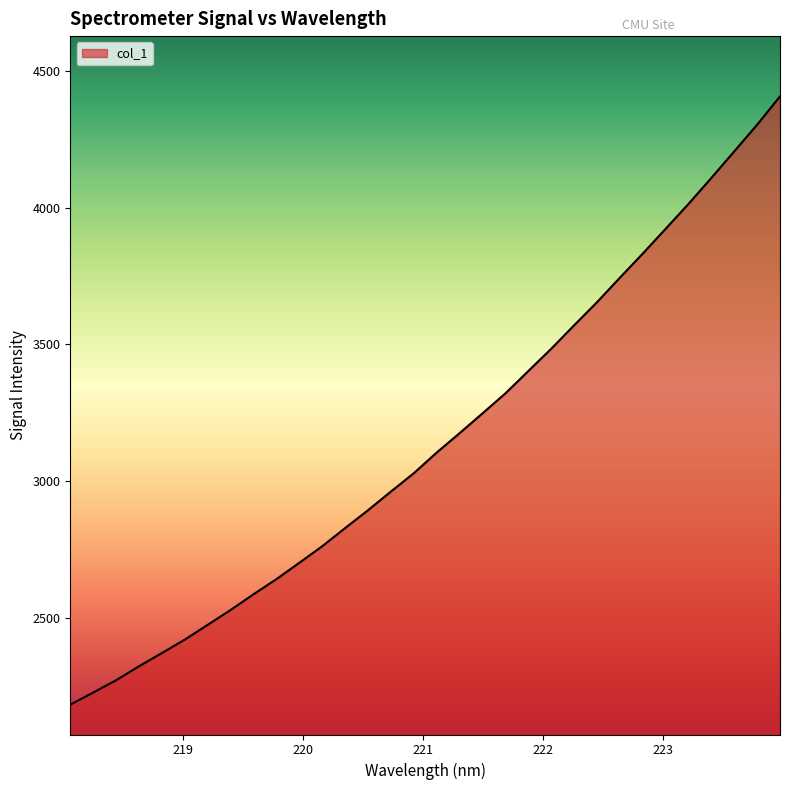

Reading left to right, list all the values displayed in this chart.

2182.6	2226.8	2271.8	2323.0	2371.4	2420.5	2474.6	2529.0	2586.3	2641.7	2701.6	2762.1	2828.5	2893.7	2962.1	3029.0	3104.7	3175.5	3247.8	3320.9	3402.5	3483.9	3569.6	3654.0	3743.5	3831.6	3922.4	4013.3	4108.5	4205.5	4302.6	4406.4